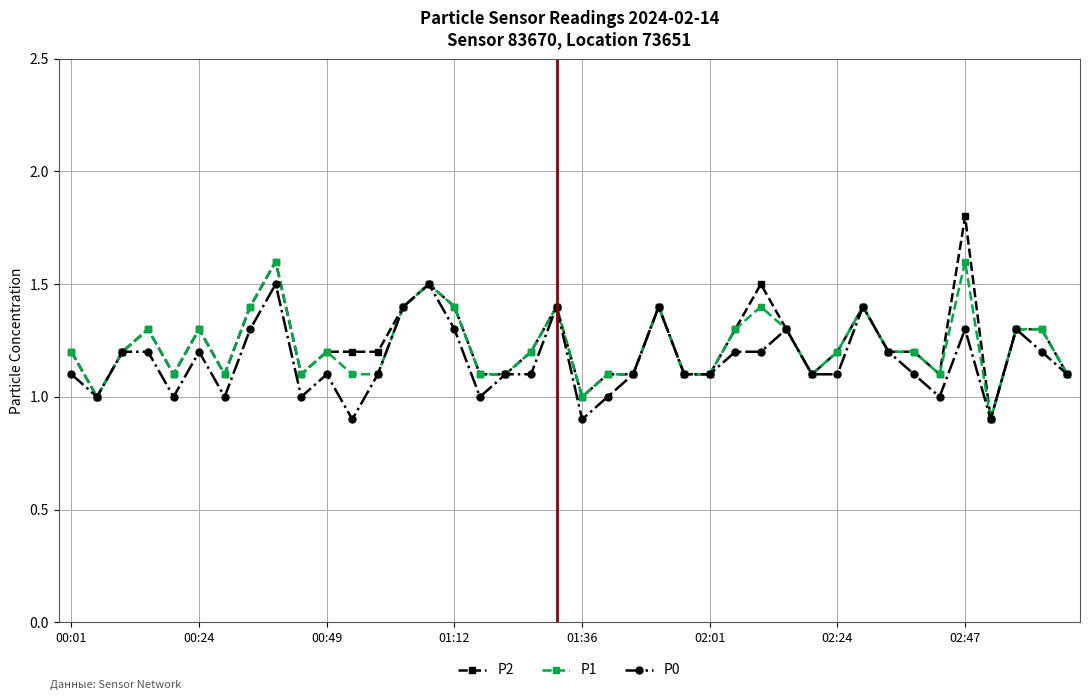

What is the value of the P1 point at the 13th from the left?

1.1